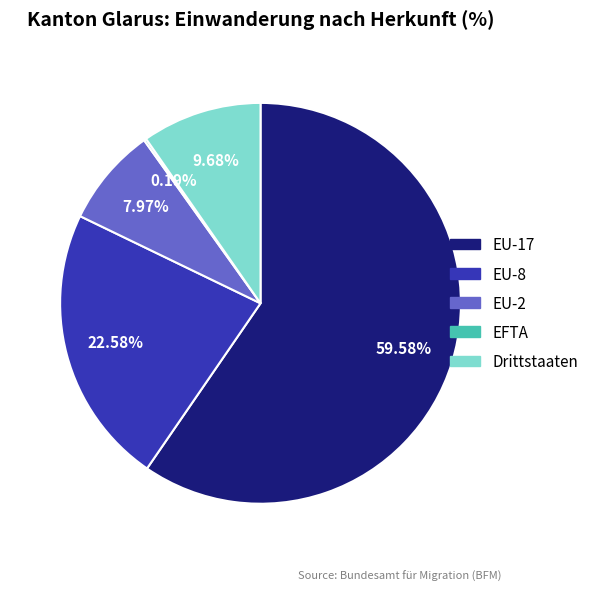

To the nearest percent, what is the difference between the EU-17 and Drittstaaten slice percentages?

50%